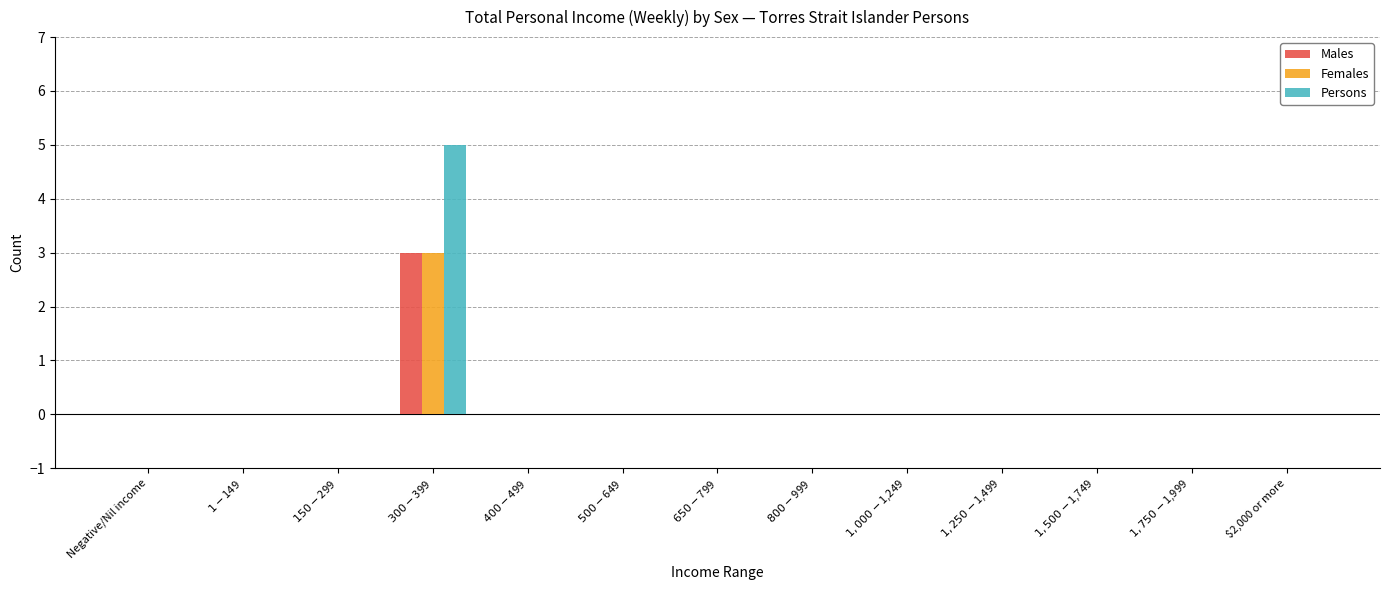

What is the highest value of the Males series?

3